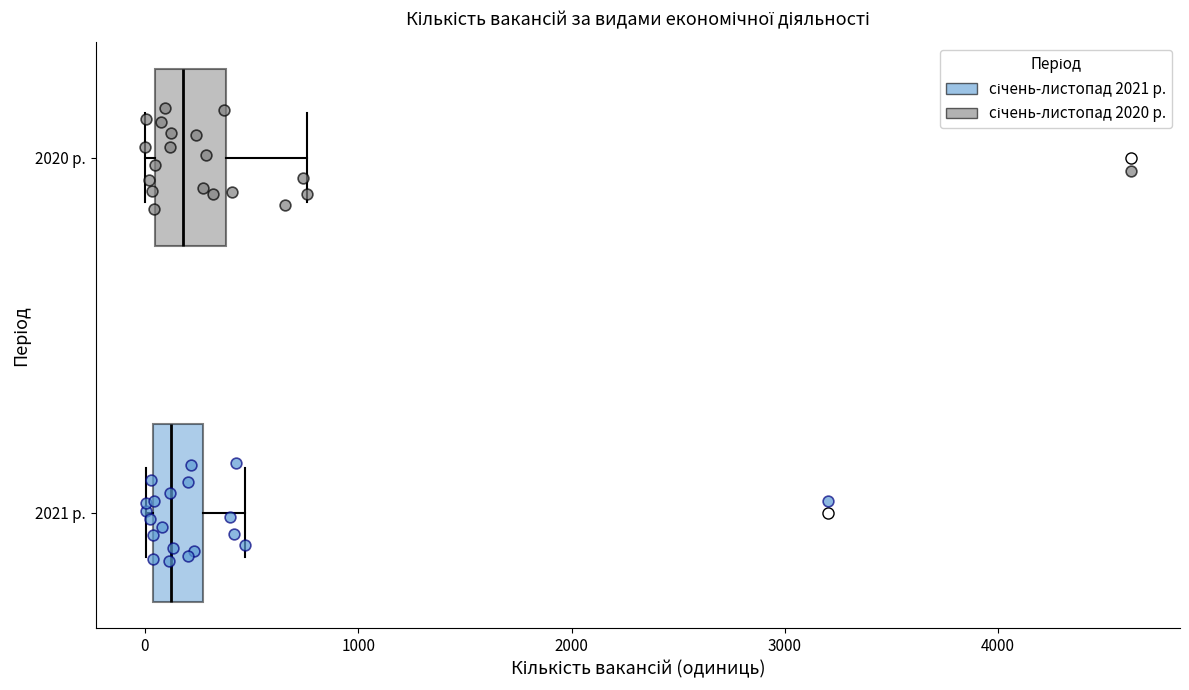

Where does the median line of the box for 2021 р. sit on the x-axis? The values are not printed on the chart, so give them approximately, as read against the axis.

100